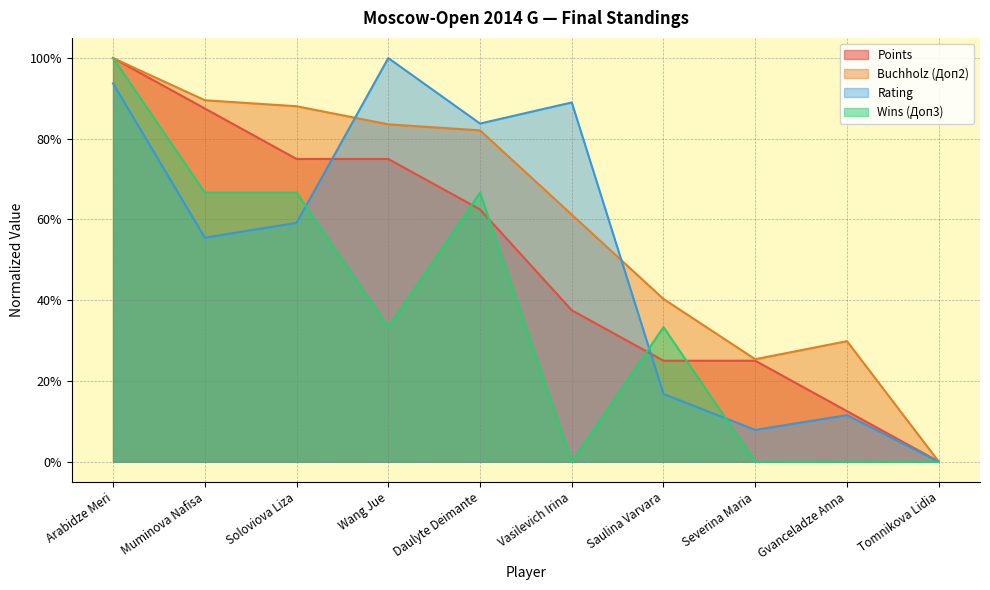

What is the maximum value for Buchholz (Доп2)?

1.0